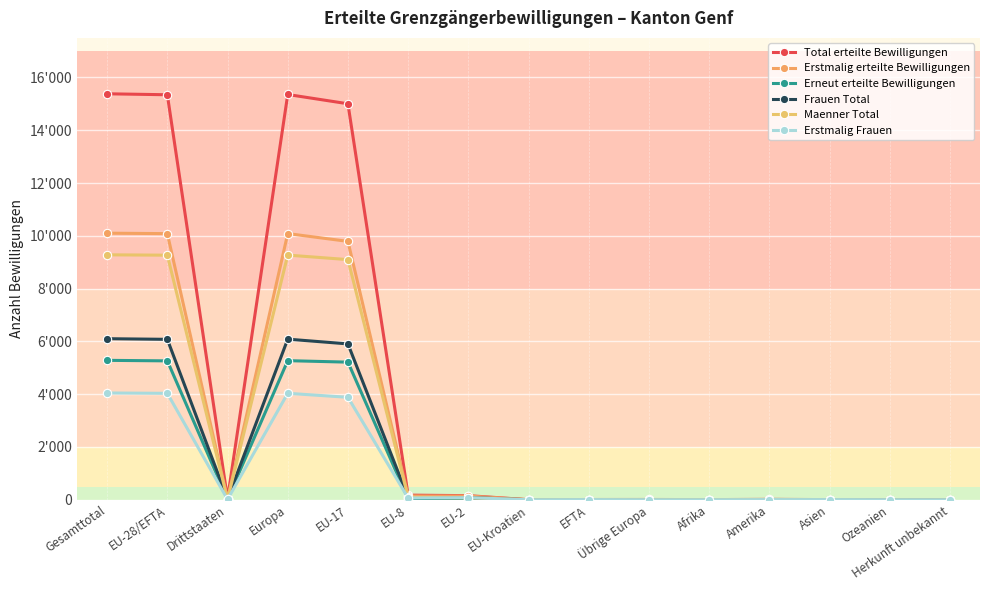

Where does the Frauen Total series first go above 9?

Gesamttotal